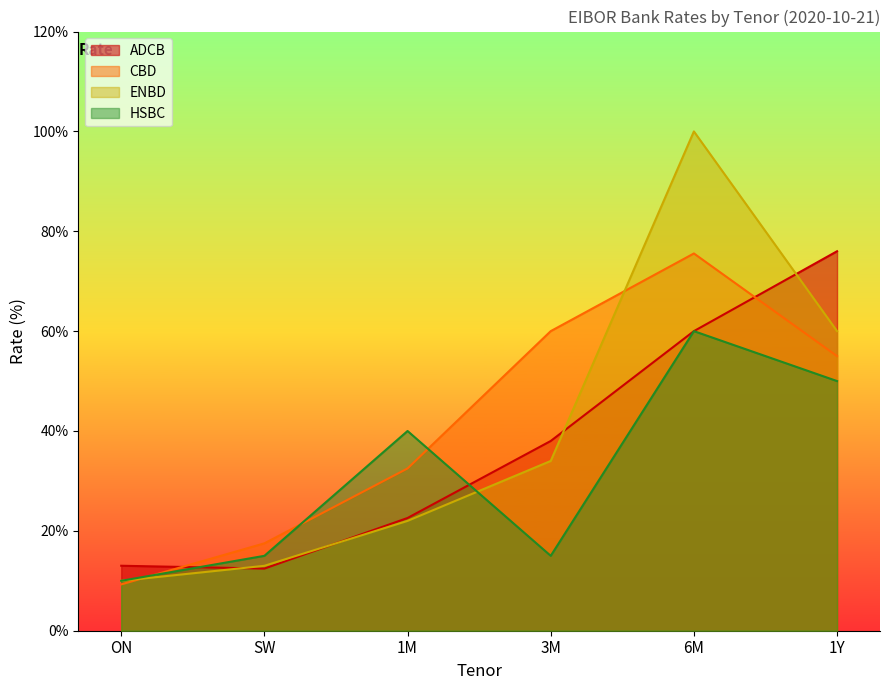

At which label is ADCB closest to 0?

SW